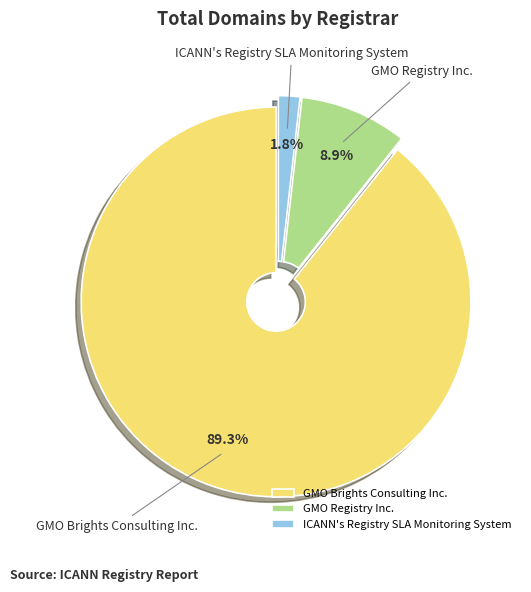

What is the largest slice in the pie chart?

GMO Brights Consulting Inc.